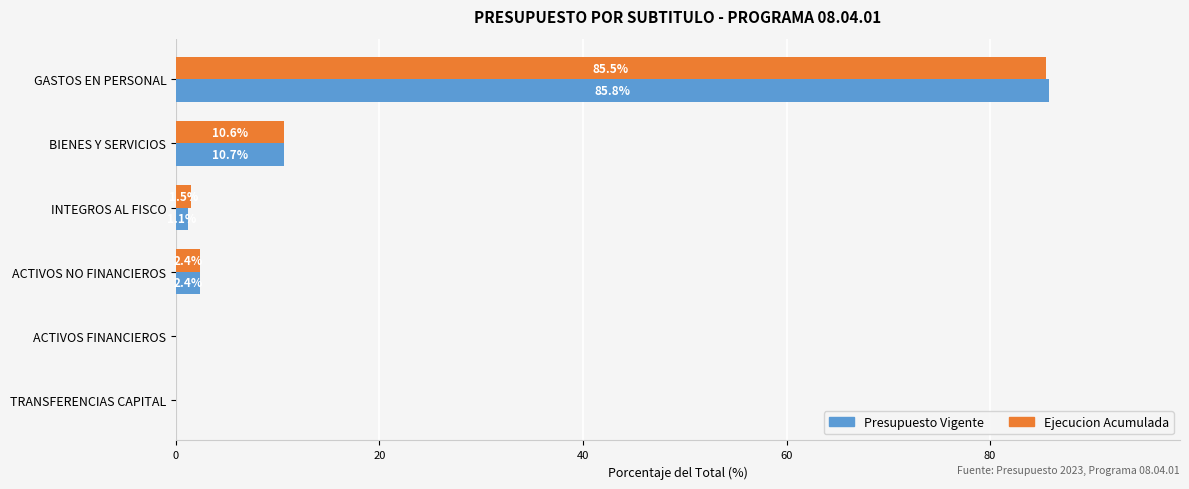

The value of Ejecucion Acumulada at ACTIVOS FINANCIEROS is 50.2. True or false?

False